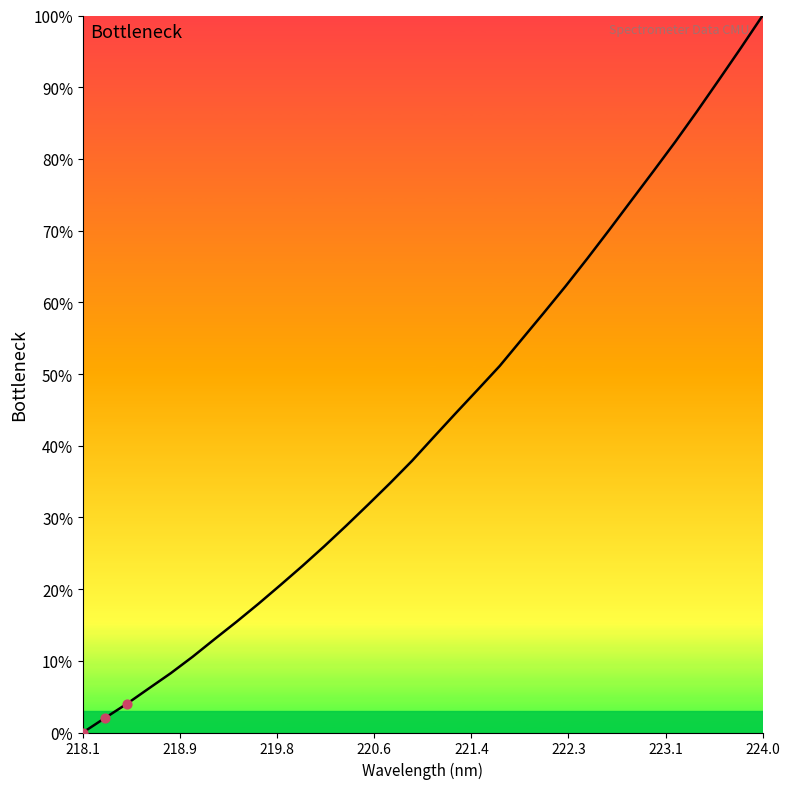

What is the difference between the maximum and minimum values?

100.0